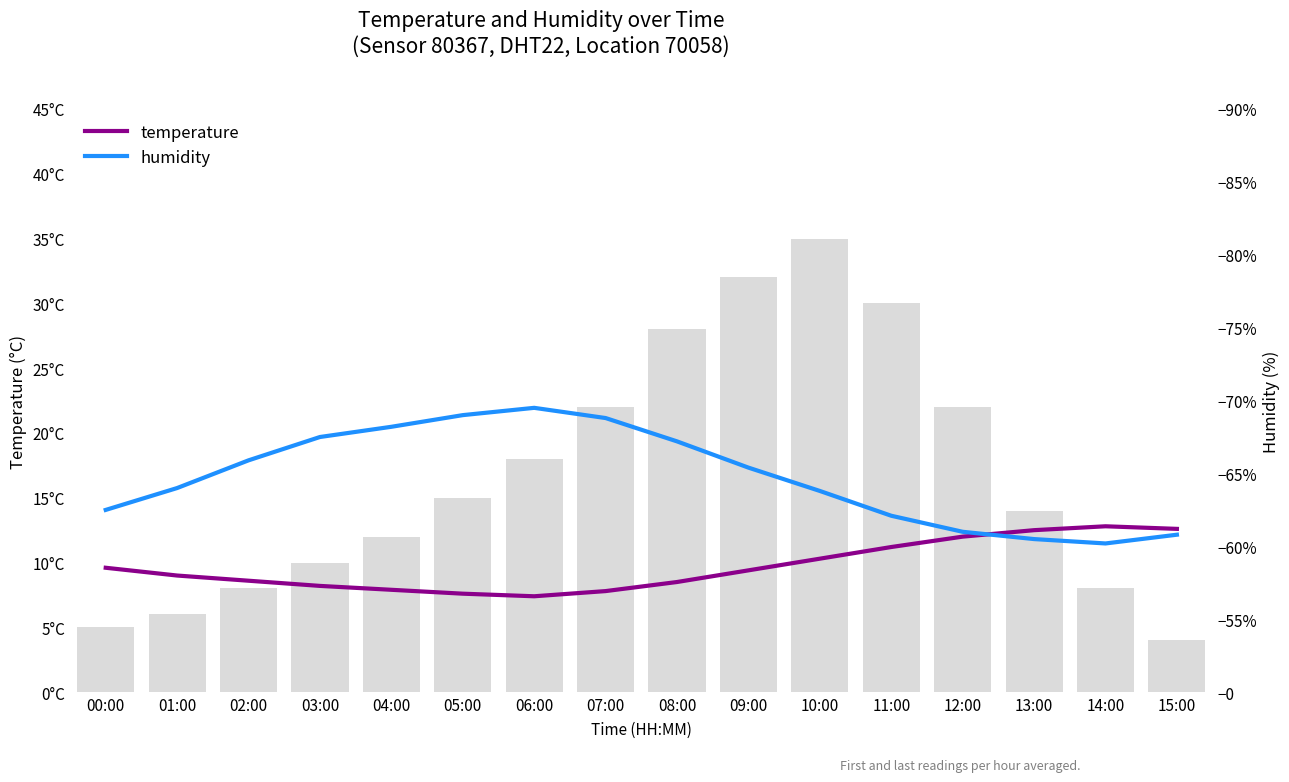

What is the average value of the humidity series?

64.8